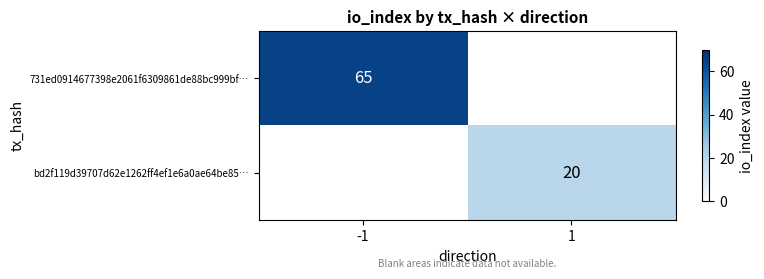

Is the value of bd2f119d39707d62e1262ff4ef1e6a0ae64be85… at 1 greater than the value of 731ed0914677398e2061f6309861de88bc999bf… at -1?

No